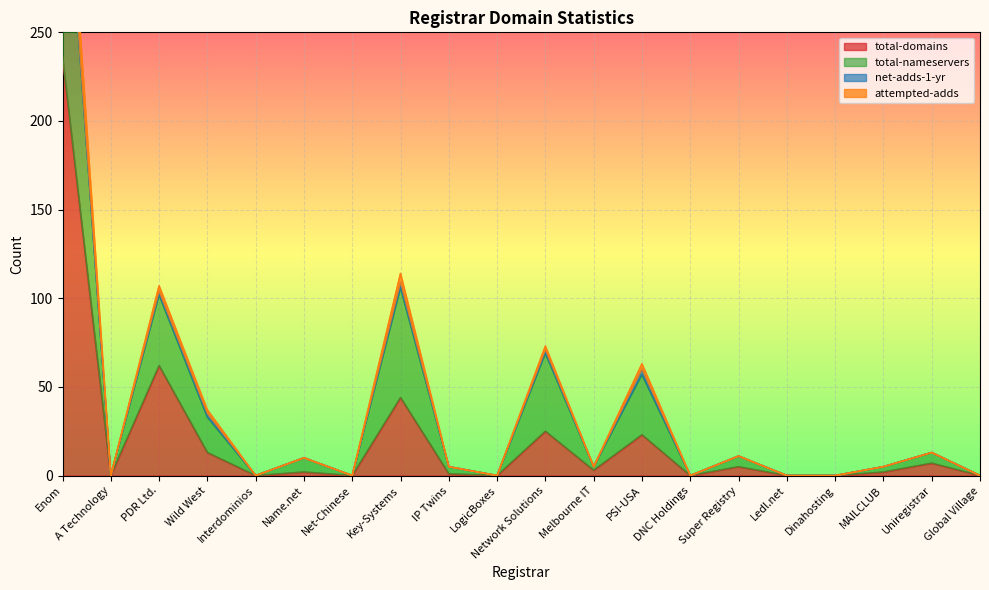

True or false: total-nameservers and attempted-adds cross at least once.

False